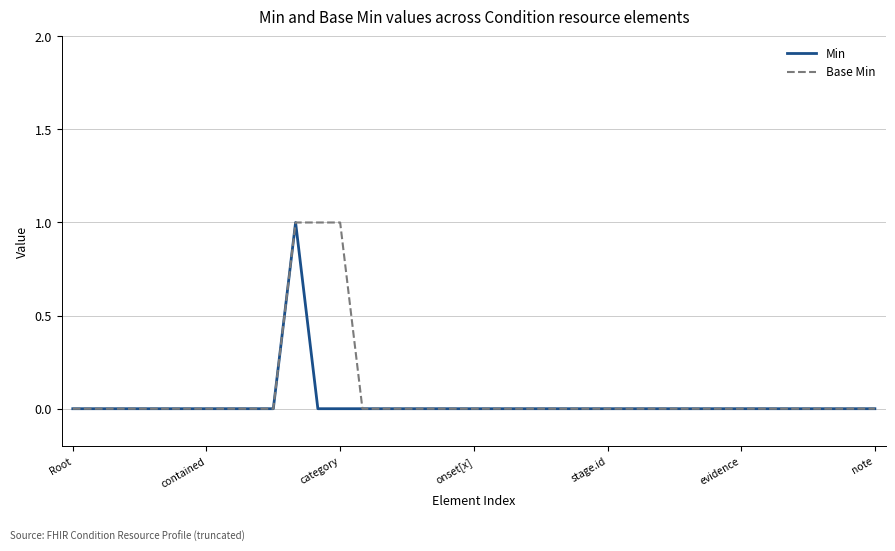

What are all the series names shown in the legend?

Min, Base Min